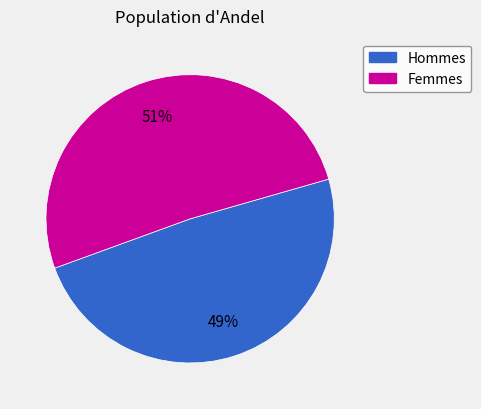

Does any single category account for the majority?

Yes